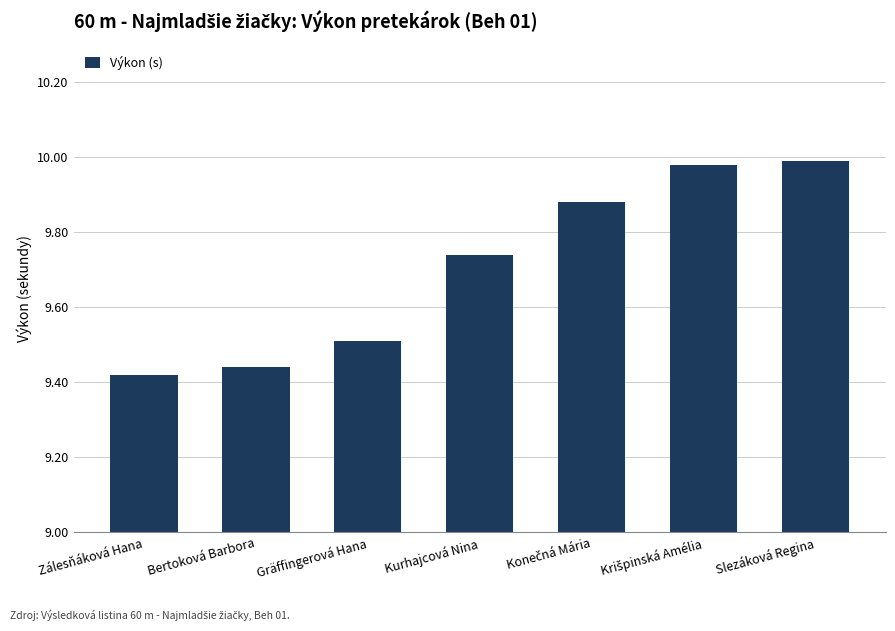

What is the label of the 1st bar from the right?

Slezáková Regina